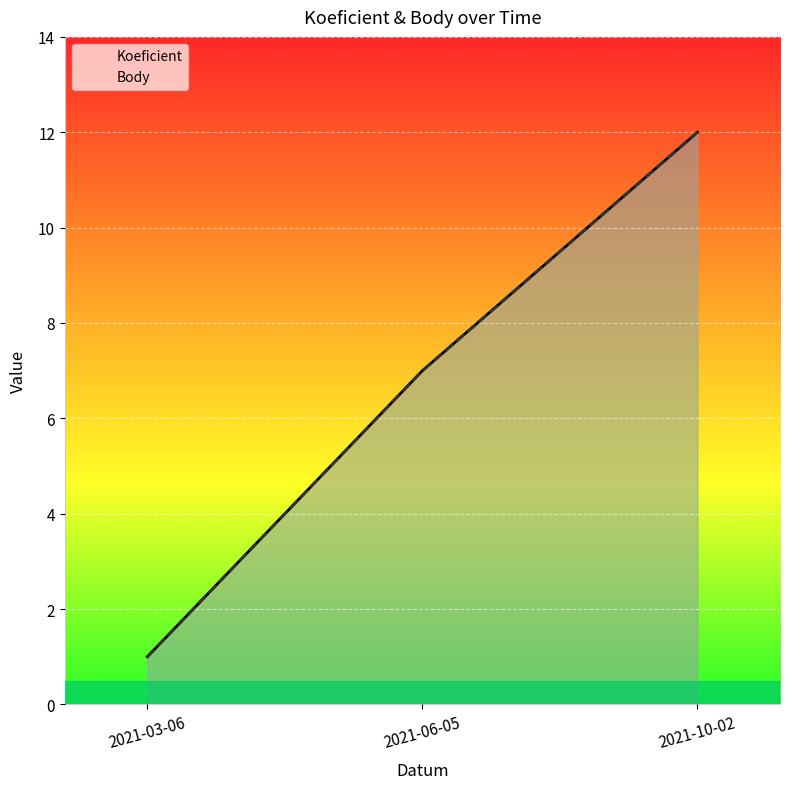

How many distinct data groups are displayed?

2